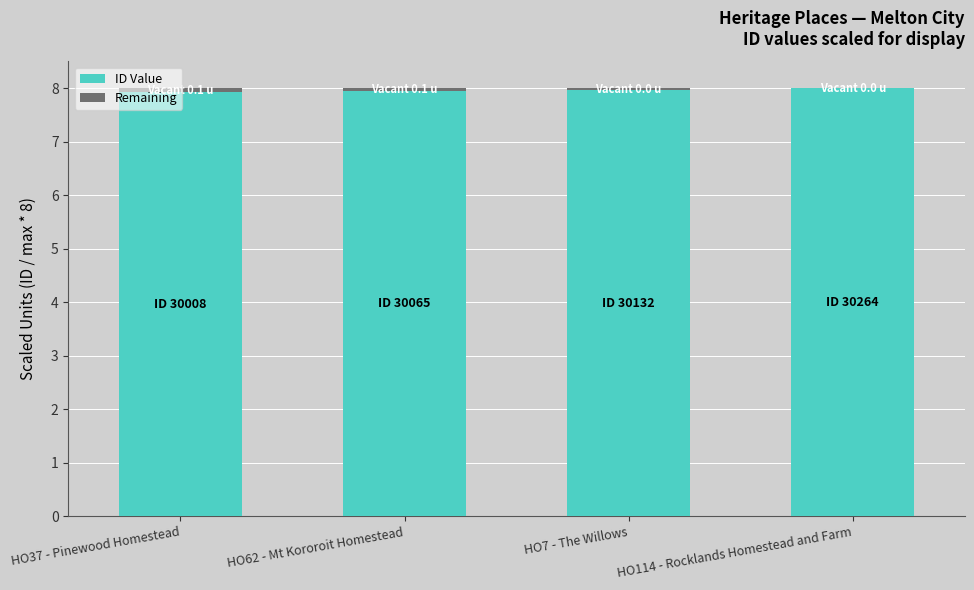

Is it true that ID Value equals 7.9 at HO62 - Mt Kororoit Homestead?

True